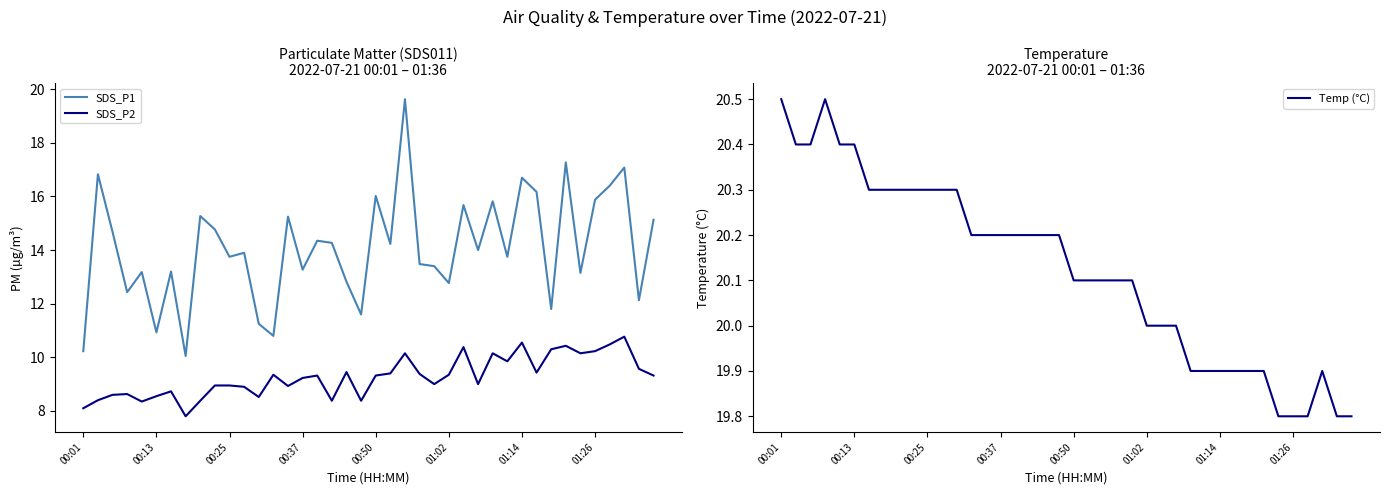

What are all the series names shown in the legend?

SDS_P1, SDS_P2, Temp (°C)